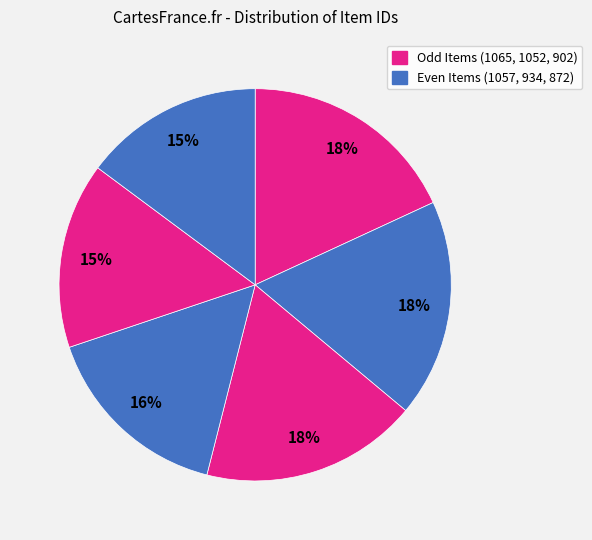

Rank the categories by value from highest to lowest.

Item 1065, Item 1057, Item 1052, Item 934, Item 902, Item 872